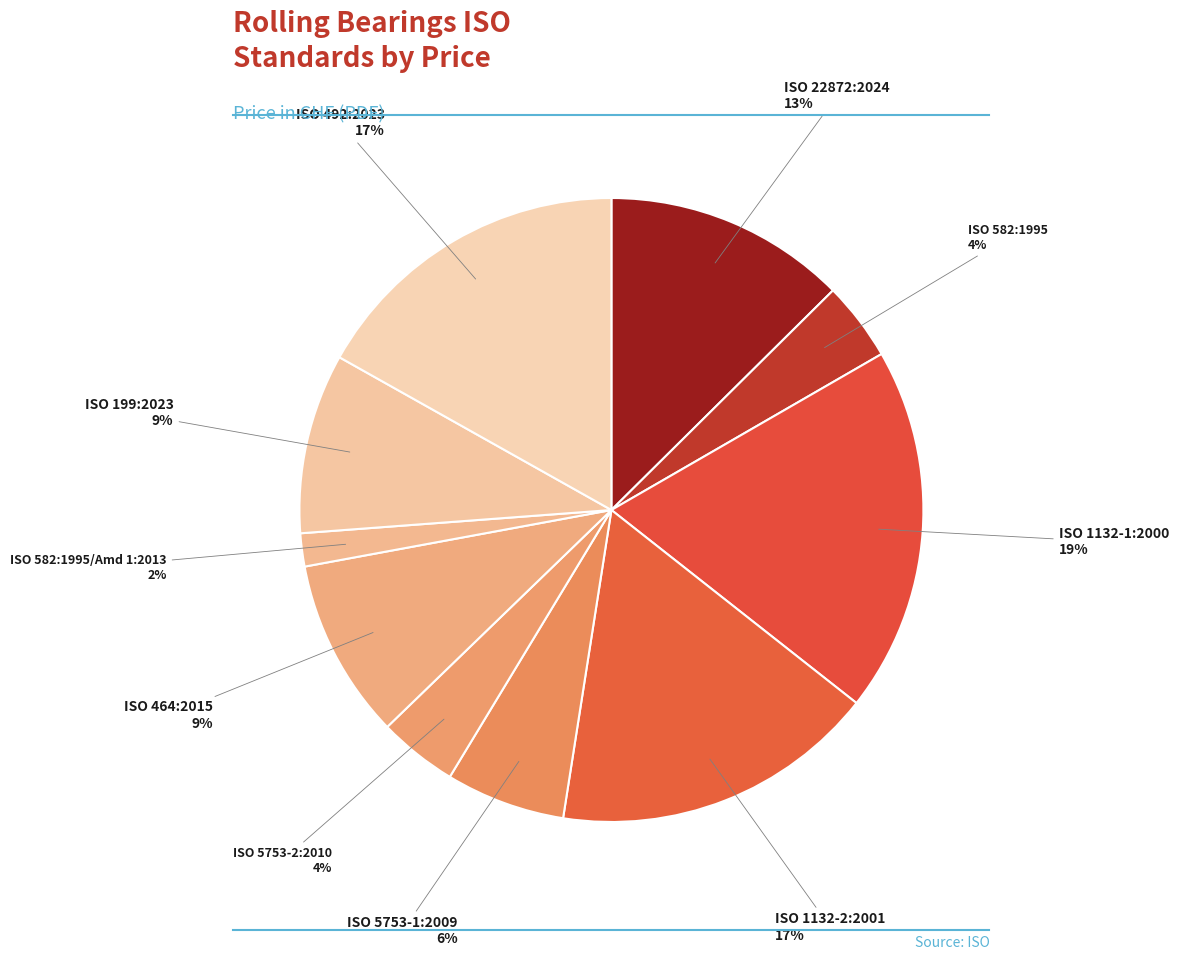

Which slice is the largest?

ISO 1132-1:2000